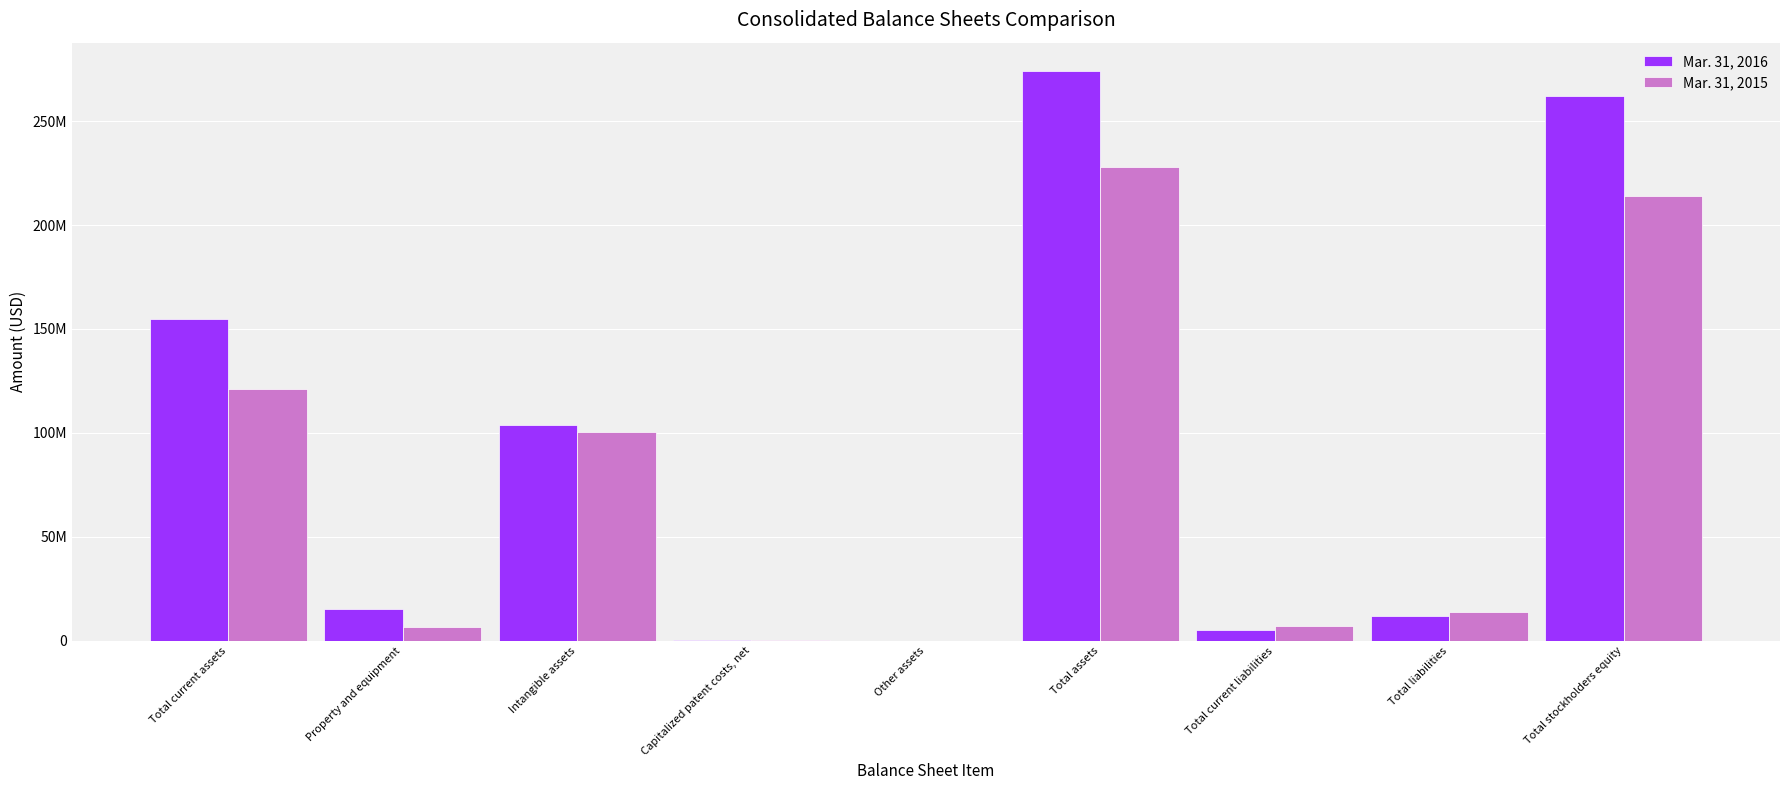

Which series has the widest spread of values?

Mar. 31, 2016